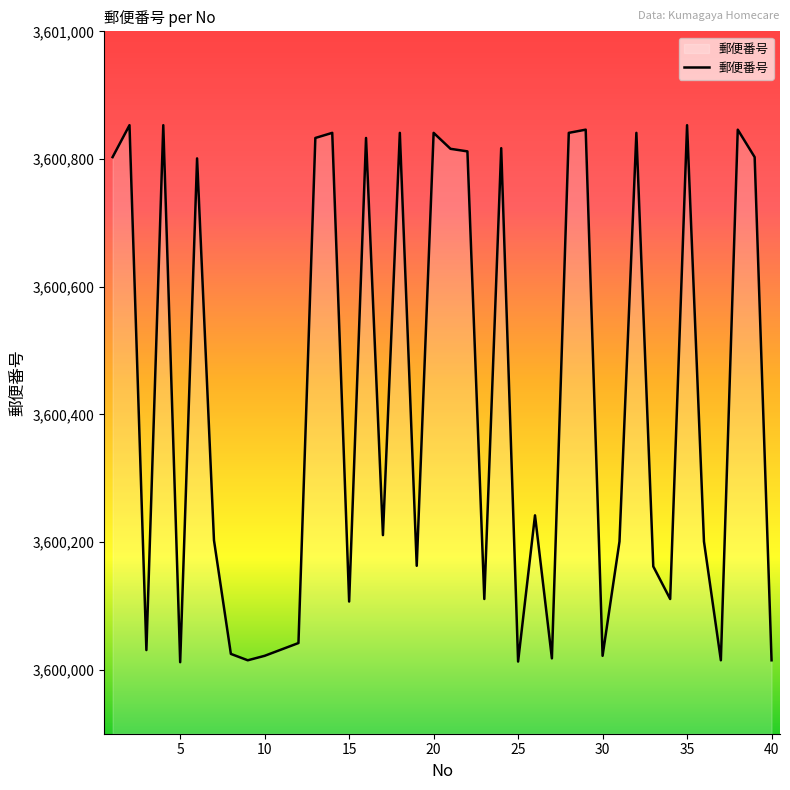

What is the sum of all values?

144016948